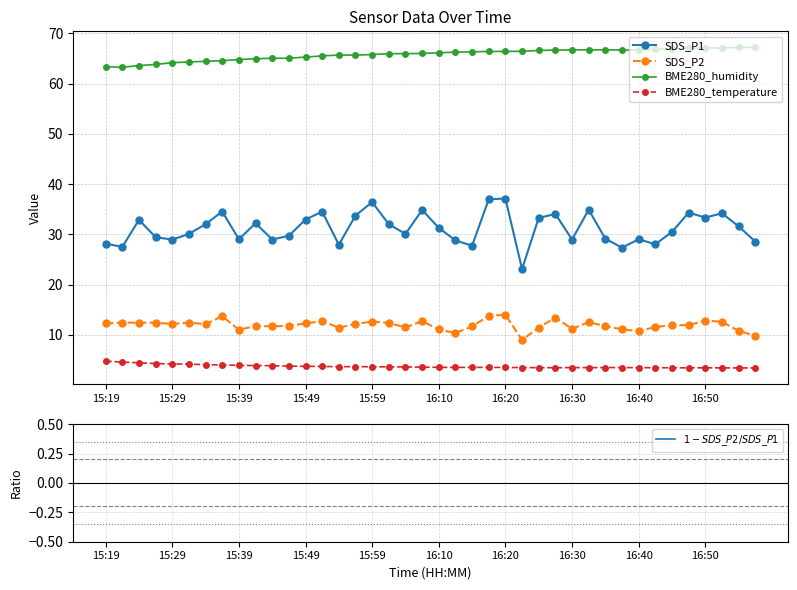

Is it true that $1 - SDS\_P2 / SDS\_P1$ equals 0.3 at 38?

False